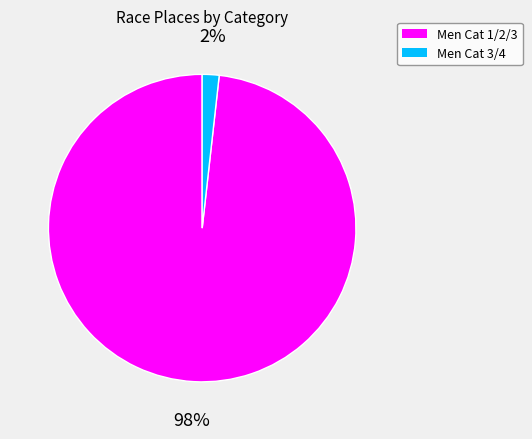

To the nearest percent, what portion does Men Cat 1/2/3 represent?

98%